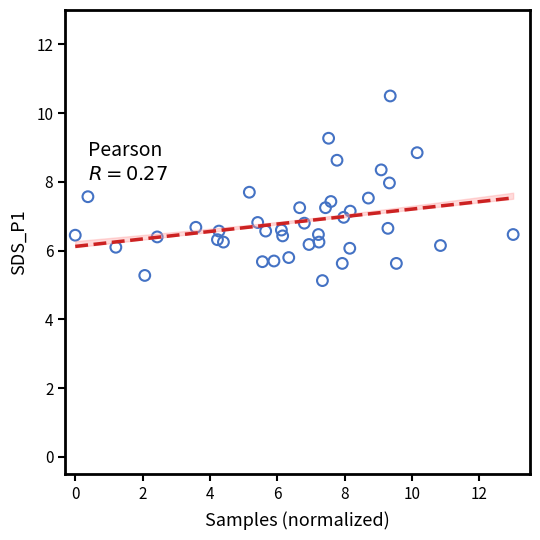

What is the range of X values (max minus min)?

13.0